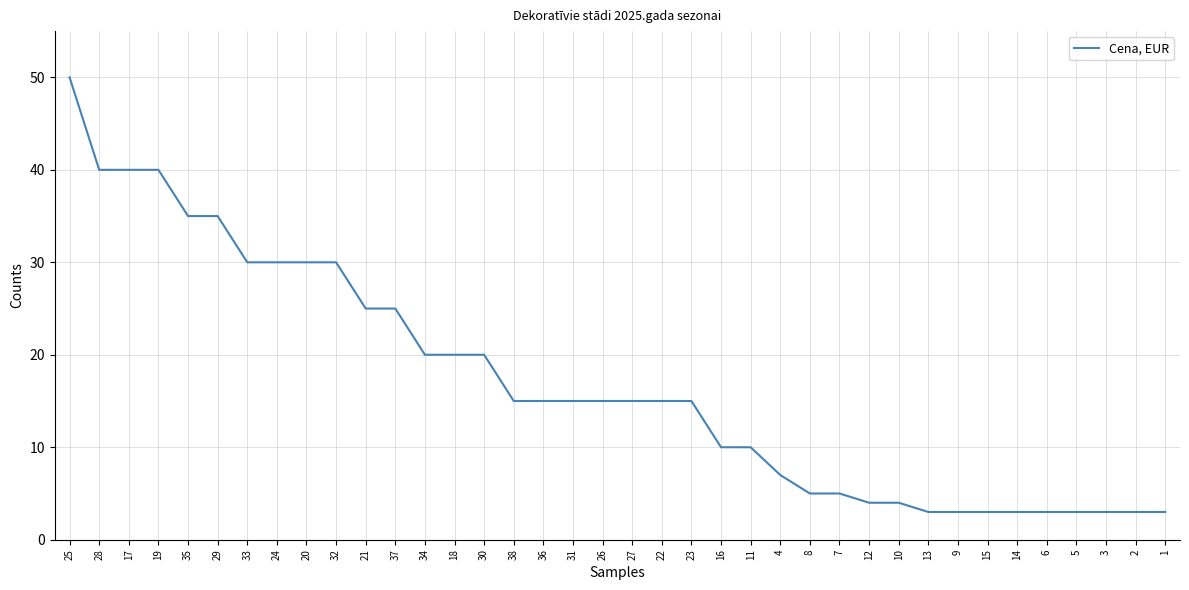

What position from the left is 20?

9